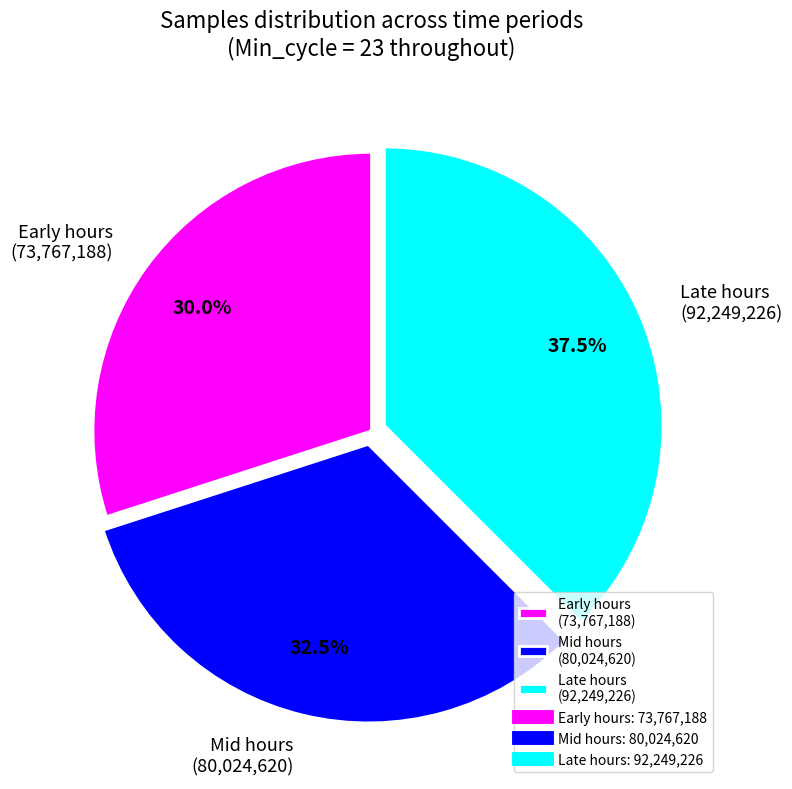

Combined, do Early hours (73,767,188) and Mid hours (80,024,620) account for over 50%?

Yes